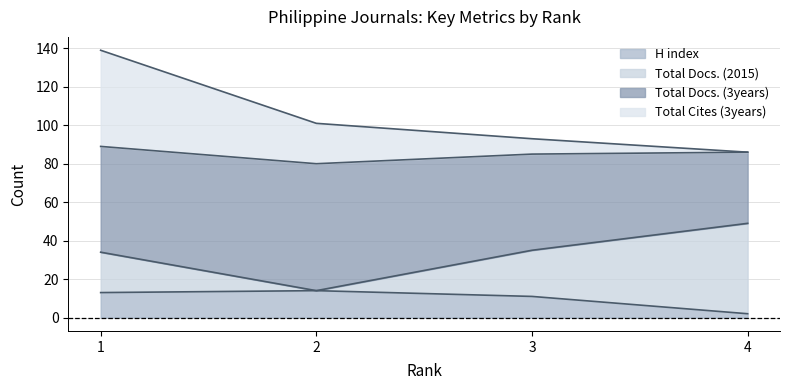

Is the value of Total Cites (3years) at 4 greater than the value of Total Docs. (2015) at 2?

Yes